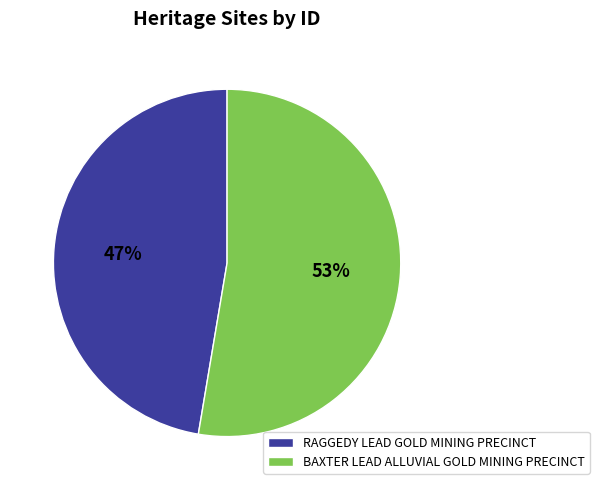

Which category has the biggest portion of the pie?

BAXTER LEAD ALLUVIAL GOLD MINING PRECINCT